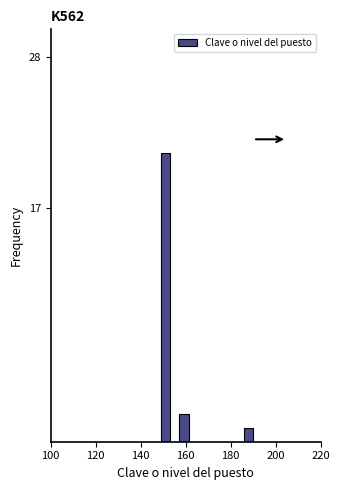

Around what value on the x-axis is the tallest bar? Give the approximate position of its centre, as read against the axis.

152